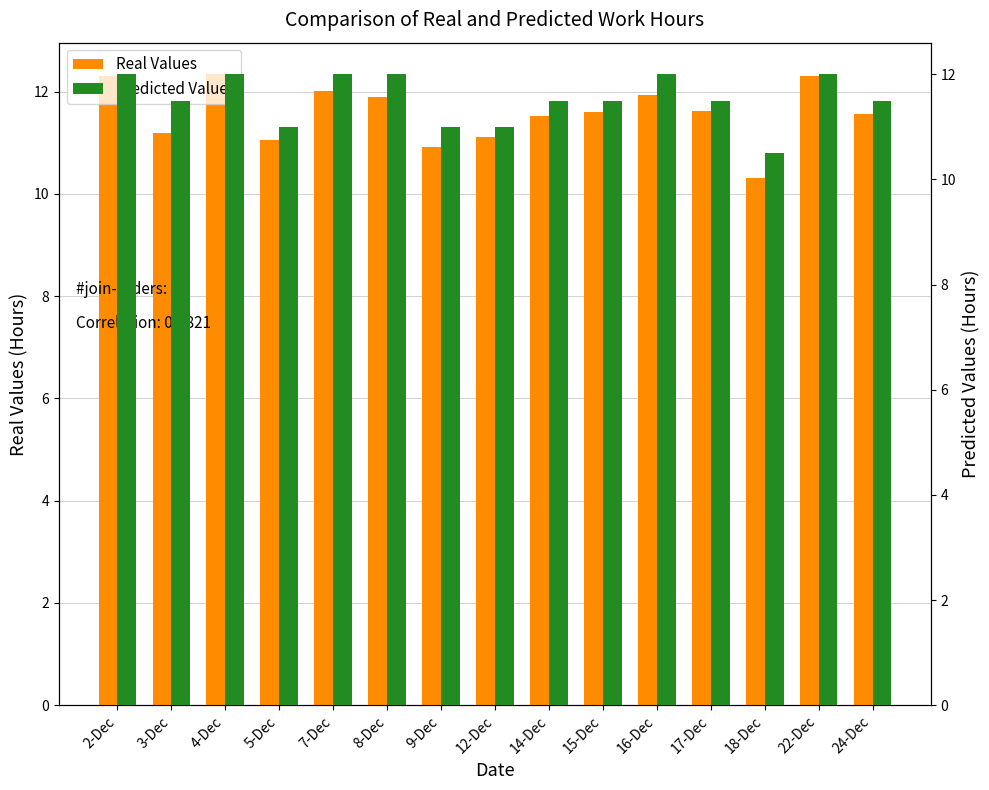

The value of Predicted Values at 24-Dec is 11.5. True or false?

True